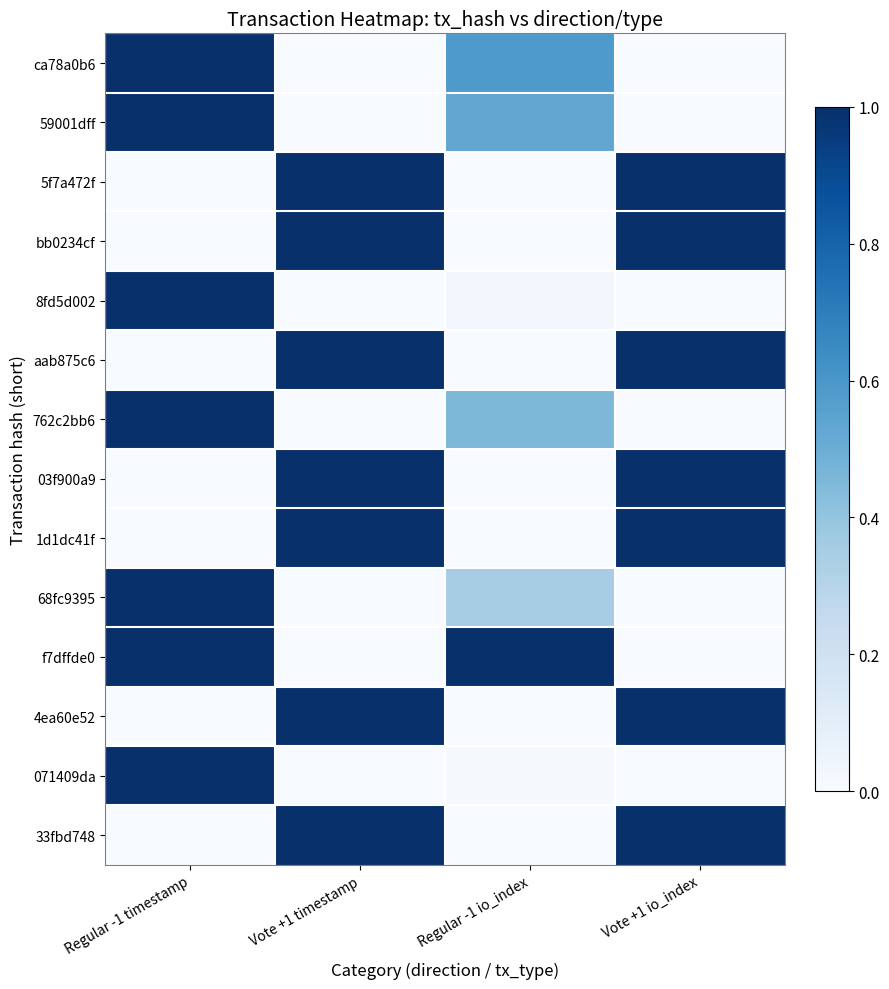

Rank the series at Regular -1 io_index from lowest to highest value.

5f7a472f, bb0234cf, aab875c6, 03f900a9, 1d1dc41f, 4ea60e52, 33fbd748, 071409da, 8fd5d002, 68fc9395, 762c2bb6, 59001dff, ca78a0b6, f7dffde0